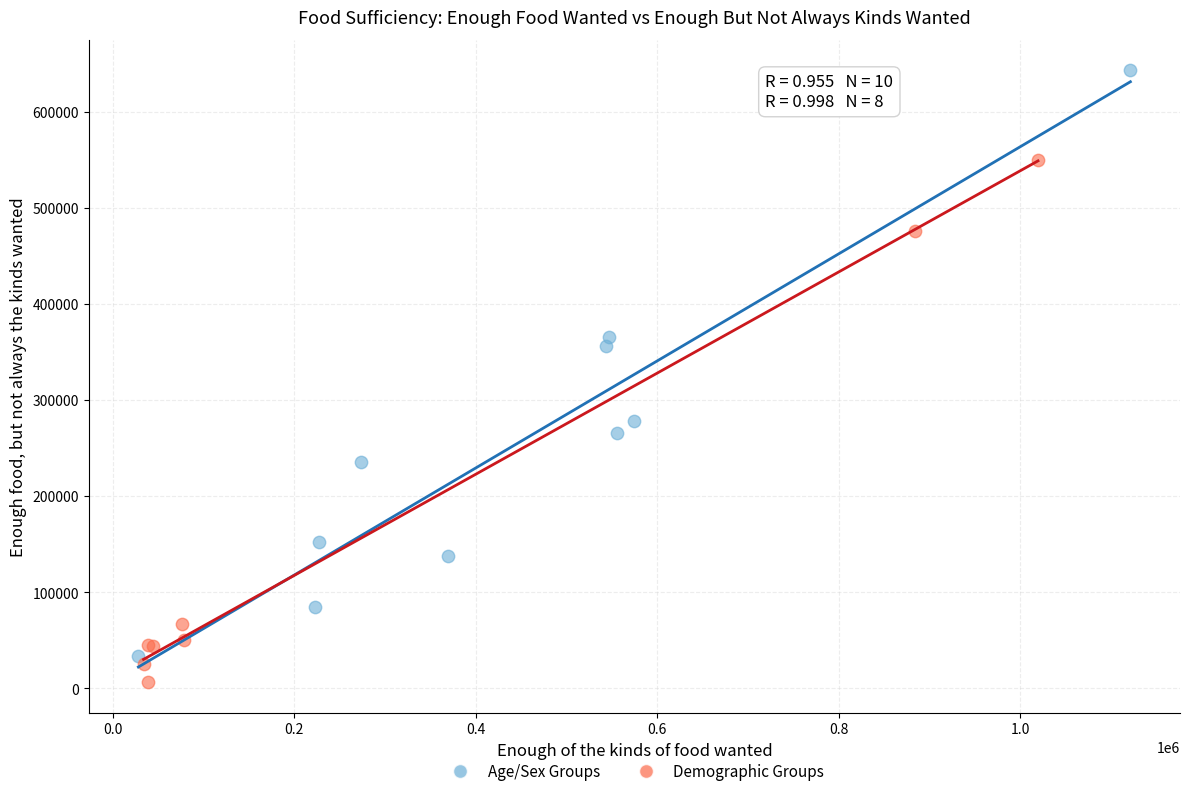

Which series contains the highest Y value?

Age/Sex Groups